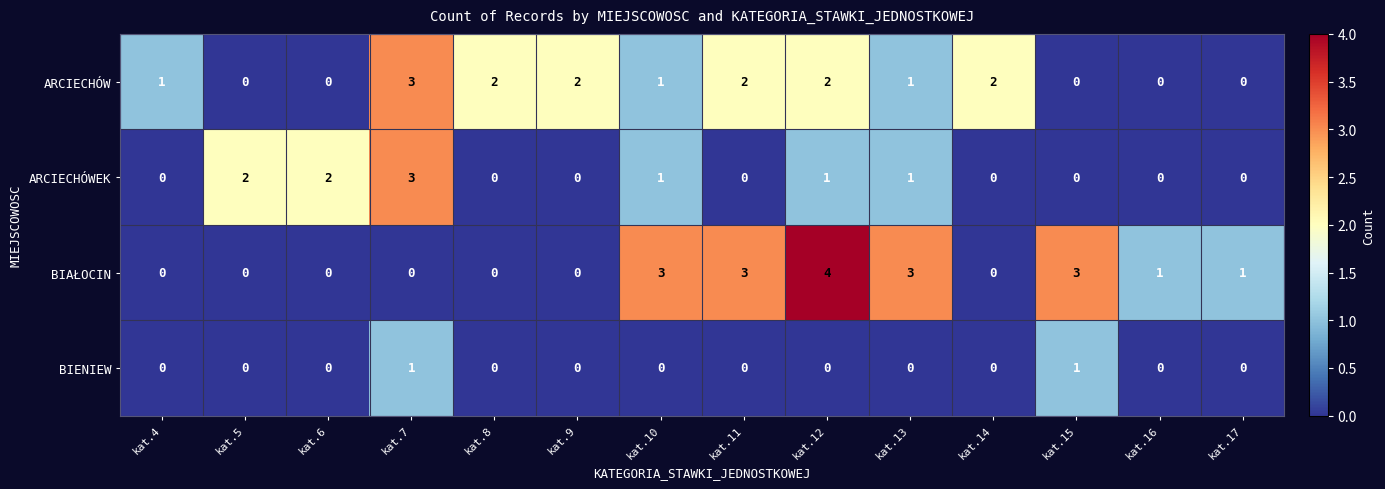

Count the BIAŁOCIN values in the range 0 to 3.

13